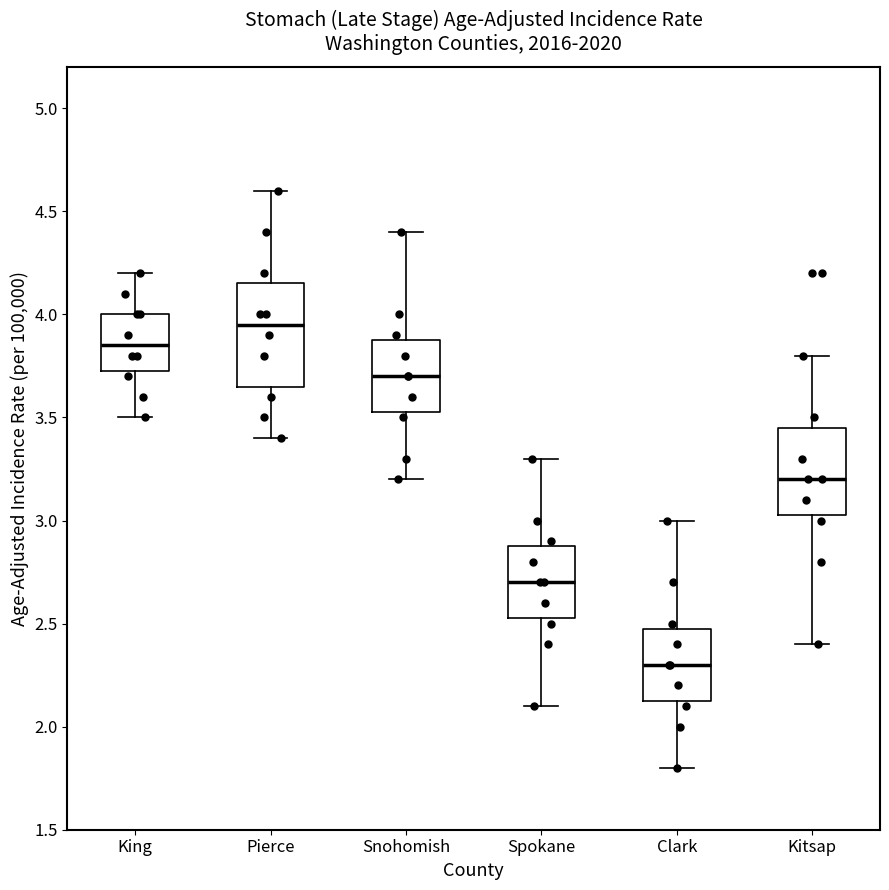

Reading left to right, read every box against the y-axis: the position of its median line, the range the box covers, and the ends of its whiskers. The values are not printed on the chart, so give them approximately, as read against the axis.

King: median 3.85, box 3.75 to 4.00, whiskers 3.50 to 4.20
Pierce: median 3.95, box 3.65 to 4.15, whiskers 3.40 to 4.60
Snohomish: median 3.70, box 3.55 to 3.90, whiskers 3.20 to 4.40
Spokane: median 2.70, box 2.55 to 2.90, whiskers 2.10 to 3.30
Clark: median 2.30, box 2.15 to 2.50, whiskers 1.80 to 3.00
Kitsap: median 3.20, box 3.05 to 3.45, whiskers 2.40 to 3.80